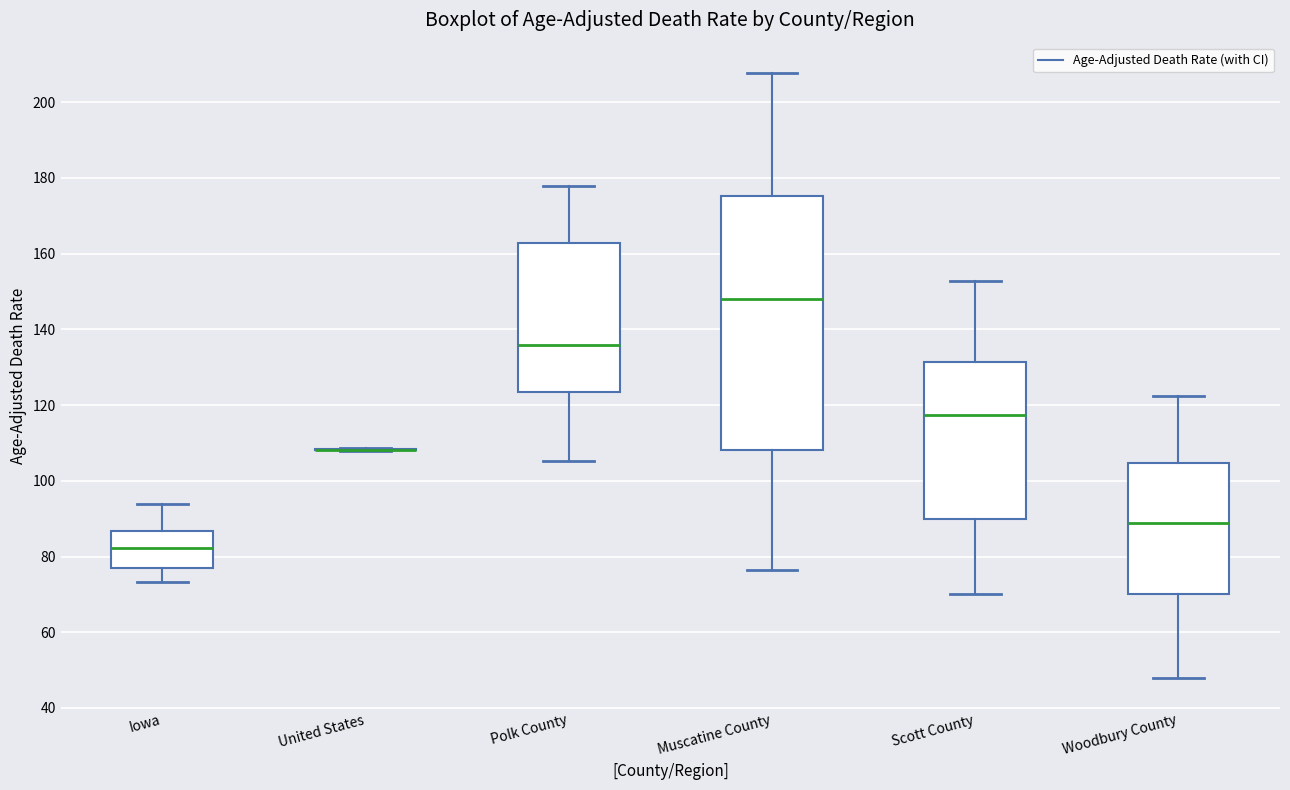

Reading left to right, read every box against the y-axis: the position of its median line, the range the box covers, and the ends of its whiskers. The values are not printed on the chart, so give them approximately, as read against the axis.

Iowa: median 82, box 78 to 86, whiskers 74 to 94
United States: box collapsed to a line at 108, whiskers 108 to 108
Polk County: median 136, box 124 to 162, whiskers 106 to 178
Muscatine County: median 148, box 108 to 176, whiskers 76 to 208
Scott County: median 118, box 90 to 132, whiskers 70 to 152
Woodbury County: median 88, box 70 to 104, whiskers 48 to 122